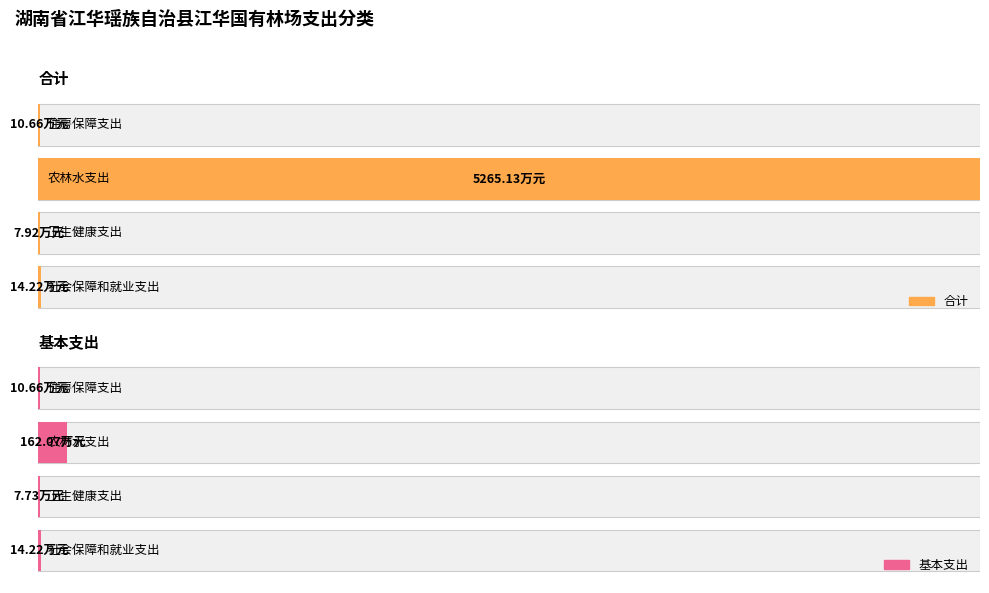

At which category is the sum across all series the highest?

农林水支出